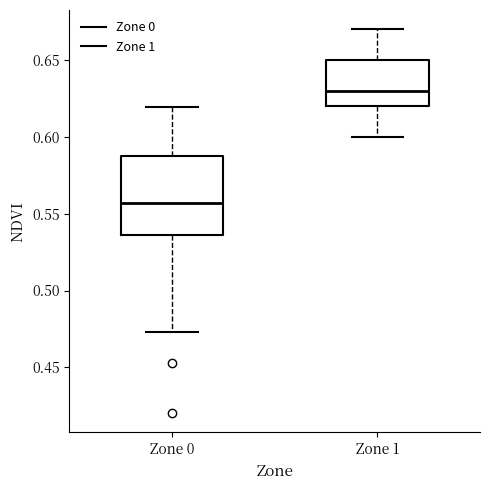

Which box is the tallest, from its lower edge to its upper edge?

Zone 0